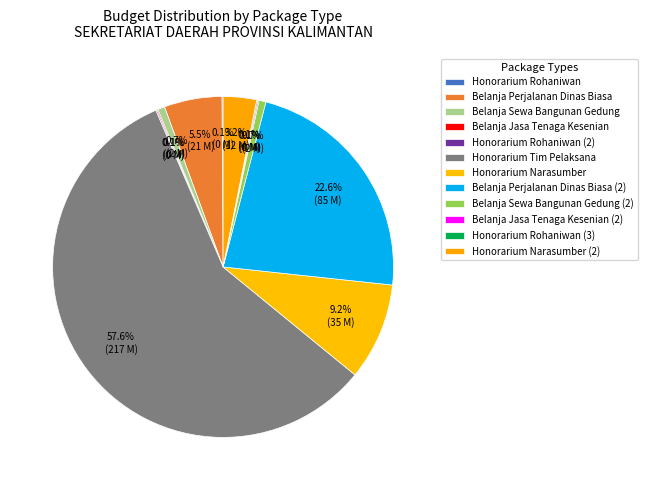

What is the ratio of the value at Belanja Perjalanan Dinas Biasa (2) to the value at Honorarium Narasumber?

2.5